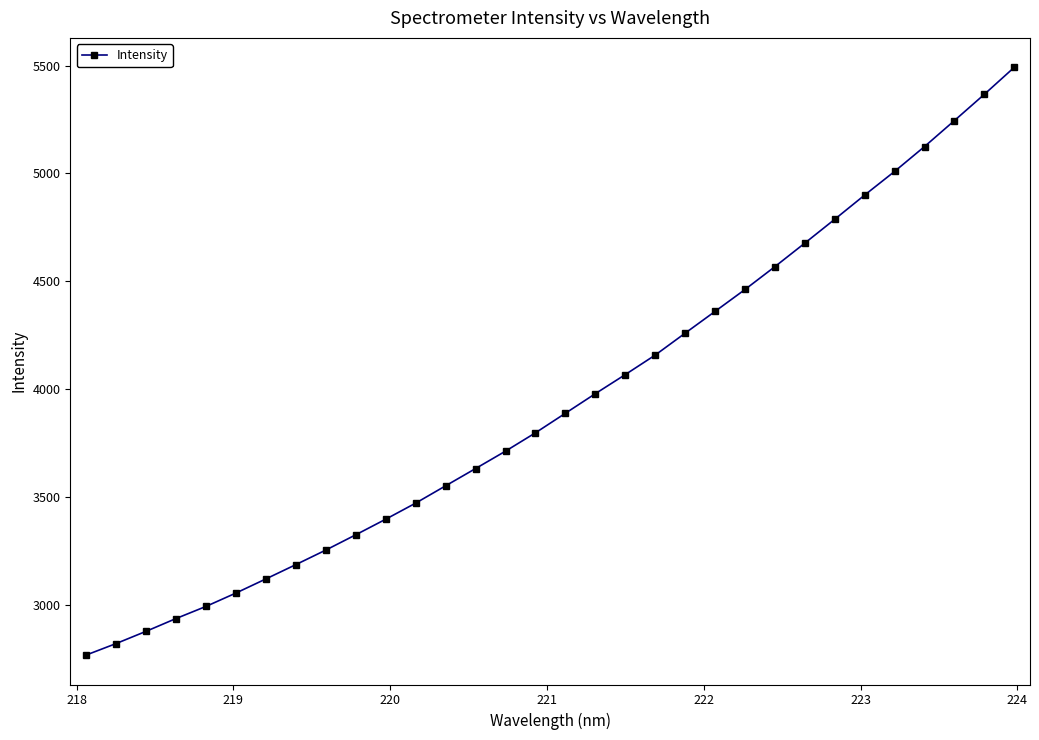

What is the value of the 7th point from the left?

3119.5